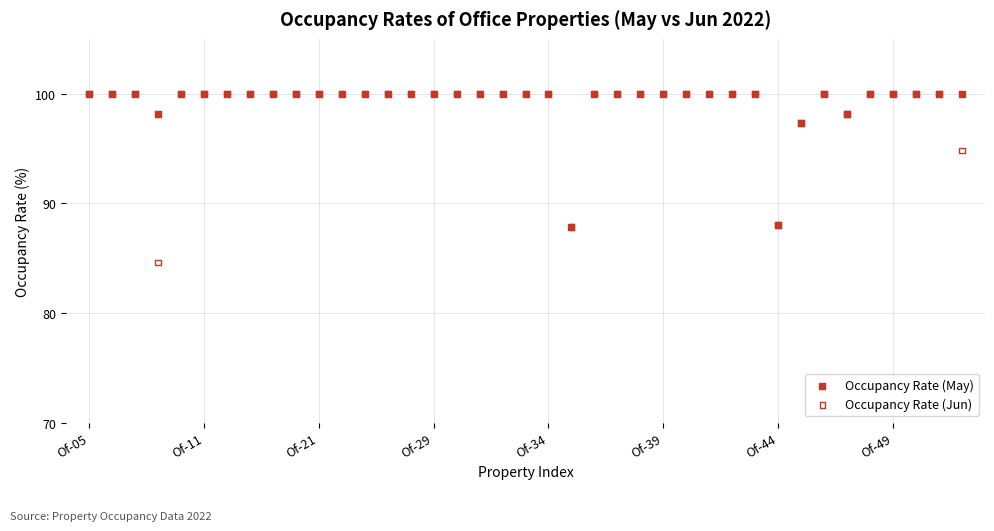

What are all the series names shown in the legend?

Occupancy Rate (May), Occupancy Rate (Jun)